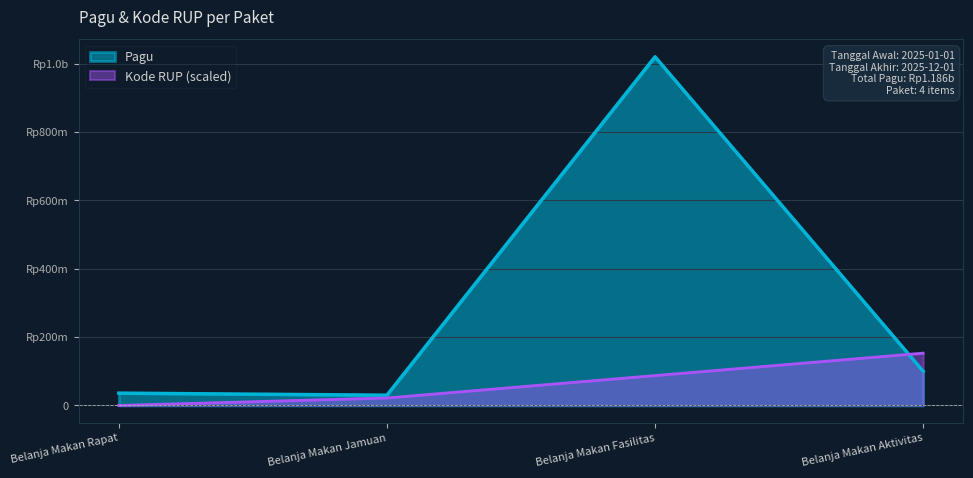

The Pagu series shows 1711879415.0 at Belanja Makan Fasilitas. True or false?

False